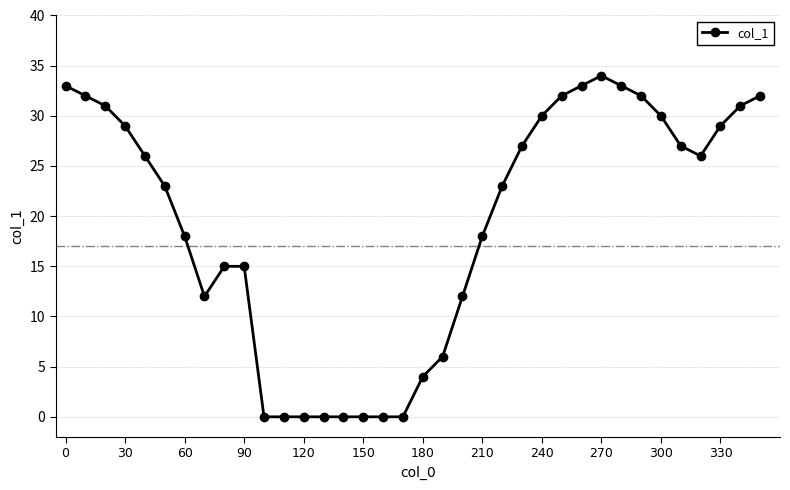

What is the value of the 35th point from the left?

31